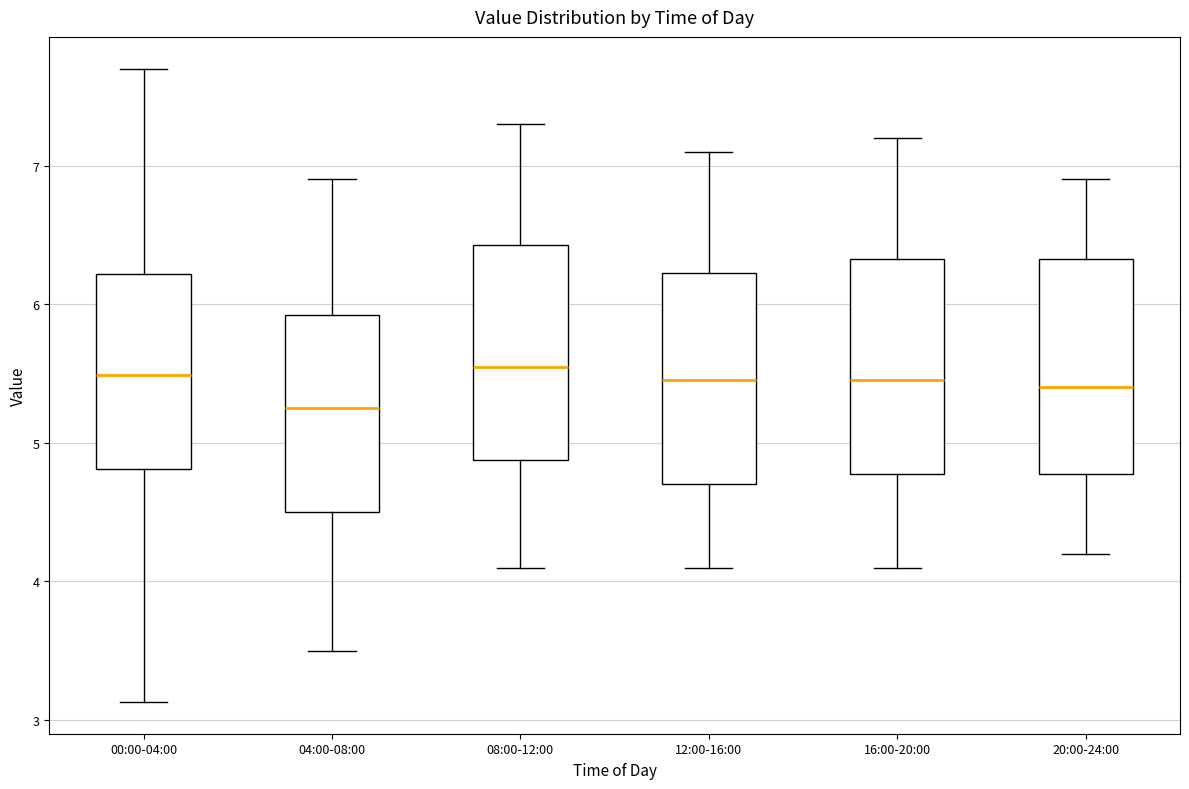

Reading left to right, transcribe this box plot: for each box, give where its median line is, the range the box spans, and where its two whiskers end, as read against the y-axis. The values are not printed on the chart, so give them approximately, as read against the axis.

00:00-04:00: median 5.5, box 4.8 to 6.2, whiskers 3.1 to 7.7
04:00-08:00: median 5.3, box 4.5 to 5.9, whiskers 3.5 to 6.9
08:00-12:00: median 5.6, box 4.9 to 6.4, whiskers 4.1 to 7.3
12:00-16:00: median 5.5, box 4.7 to 6.2, whiskers 4.1 to 7.1
16:00-20:00: median 5.5, box 4.8 to 6.3, whiskers 4.1 to 7.2
20:00-24:00: median 5.4, box 4.8 to 6.3, whiskers 4.2 to 6.9